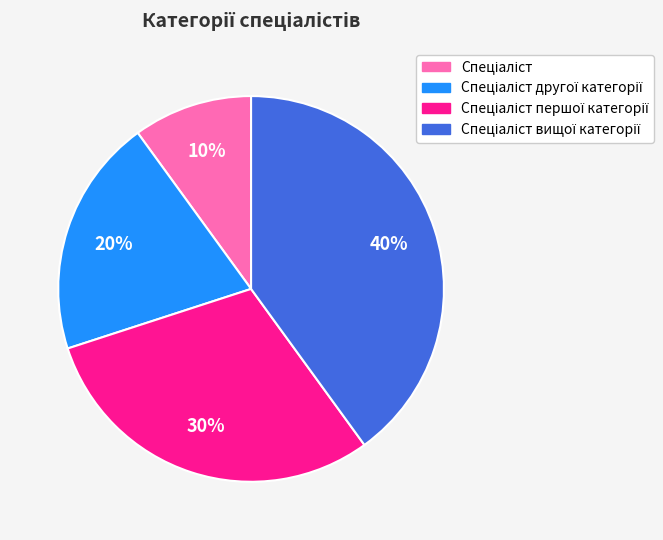

To the nearest percent, what is the difference between the largest and smallest slice percentages?

30%